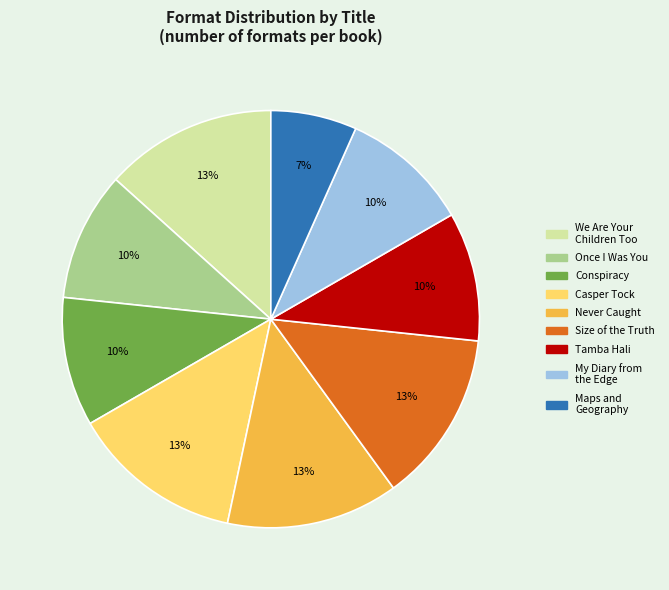

Is there any slice that represents more than half of the pie?

No